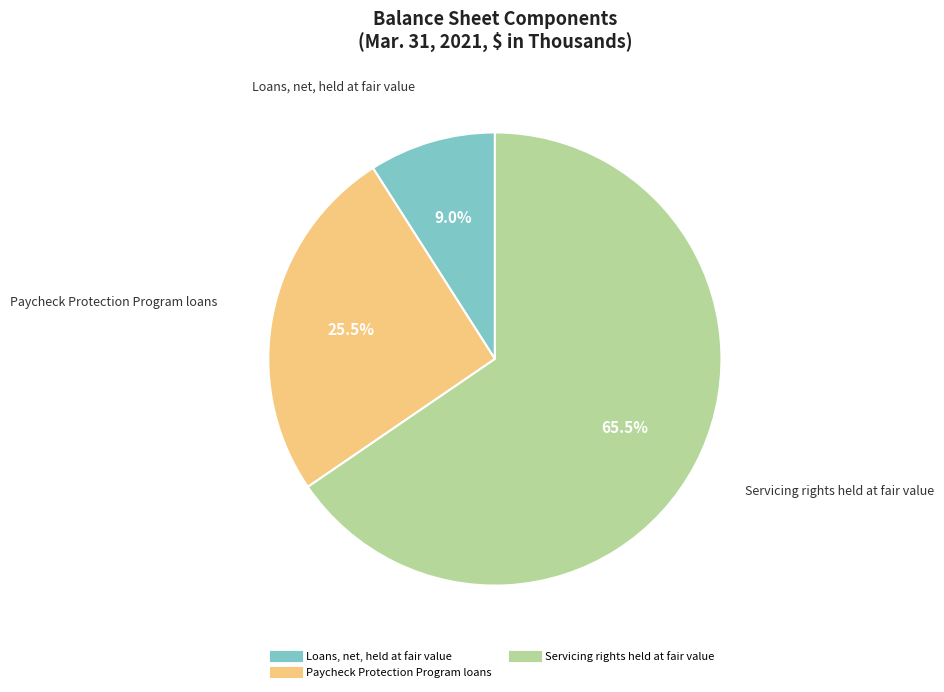

Count the number of slices in the pie.

3